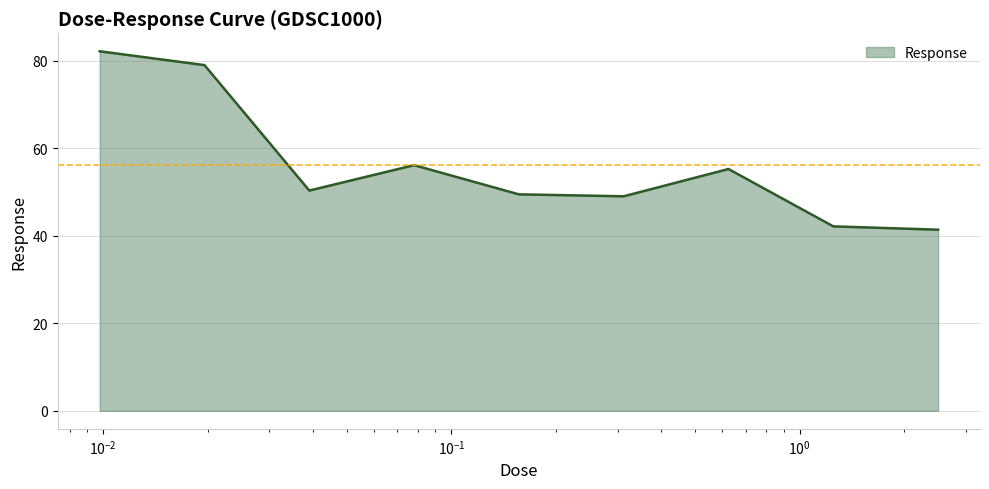

What is the difference between the maximum and minimum values?

40.8